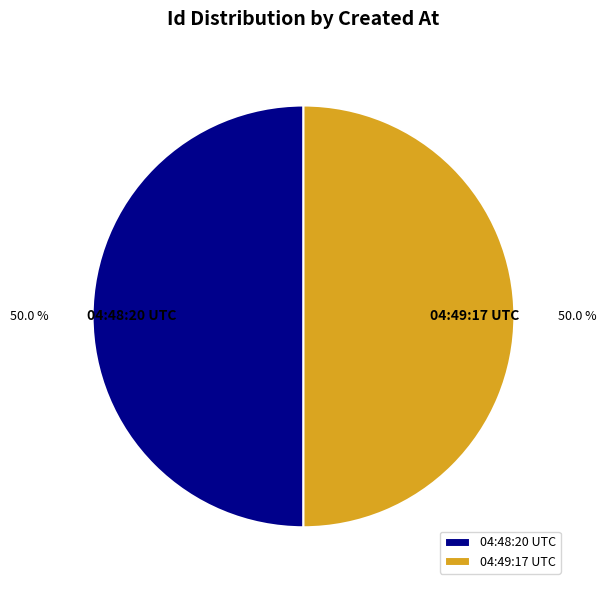

Approximately how many times larger is the value at 04:48:20 UTC compared to 04:49:17 UTC?

1.0